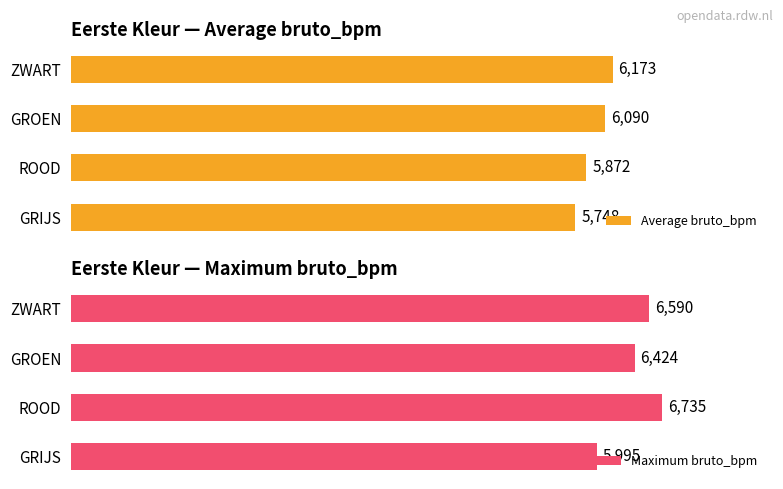

At which label is Maximum bruto_bpm closest to 6365?

GROEN